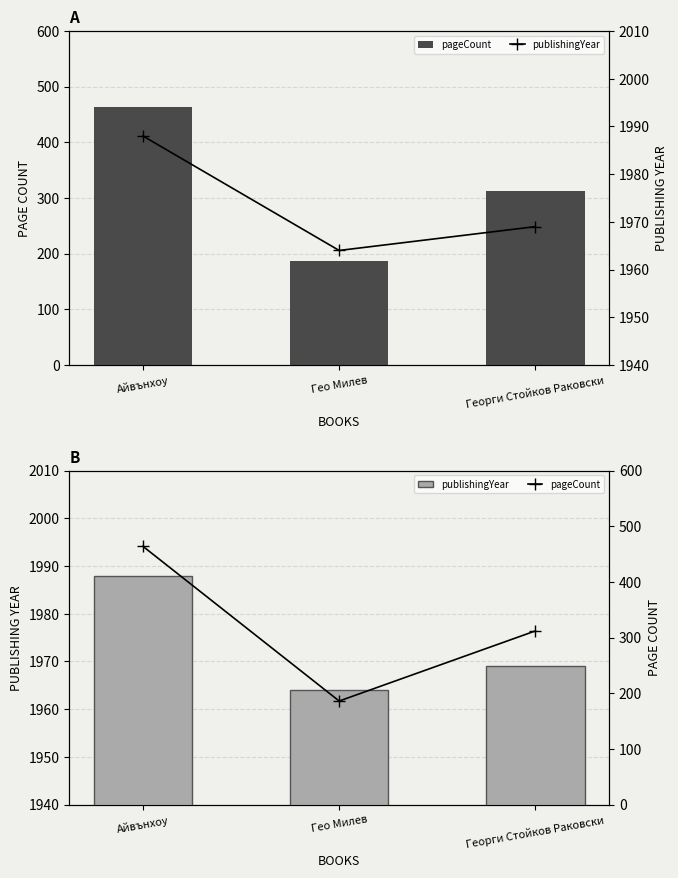

What is the sum of the publishingYear values at Гео Милев and Георги Стойков Раковски?

3933